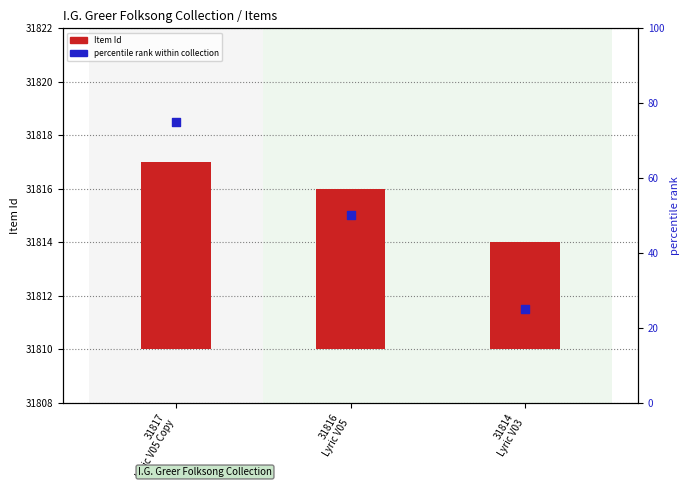

Which series reaches the maximum Y coordinate?

percentile rank within collection